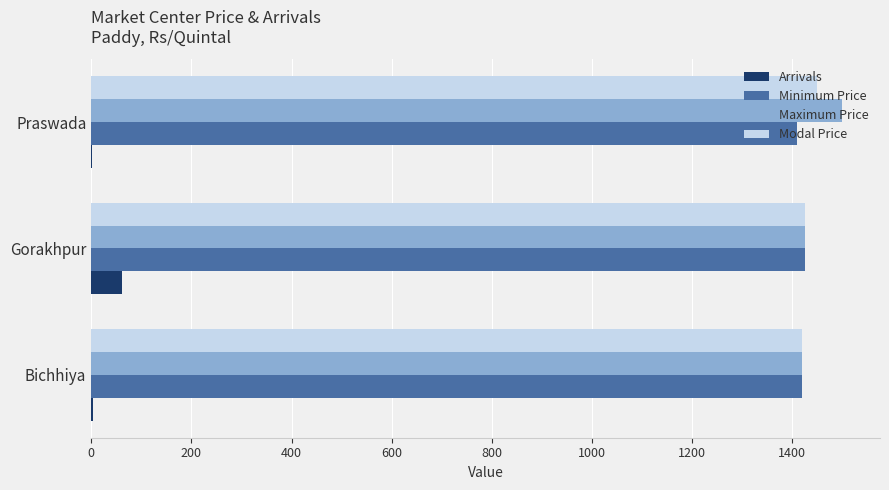

The Modal Price series shows 1450.0 at Praswada. True or false?

True